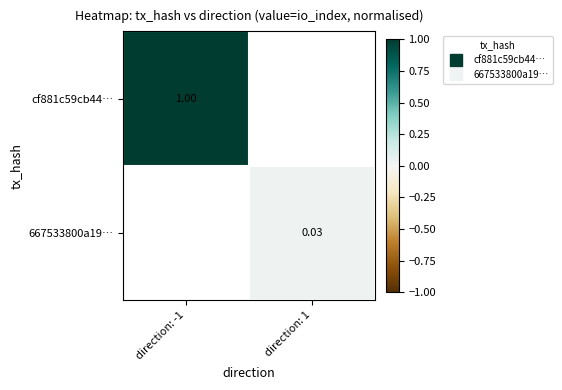

The value of 667533800a19… at direction: 1 is 0.0. True or false?

False